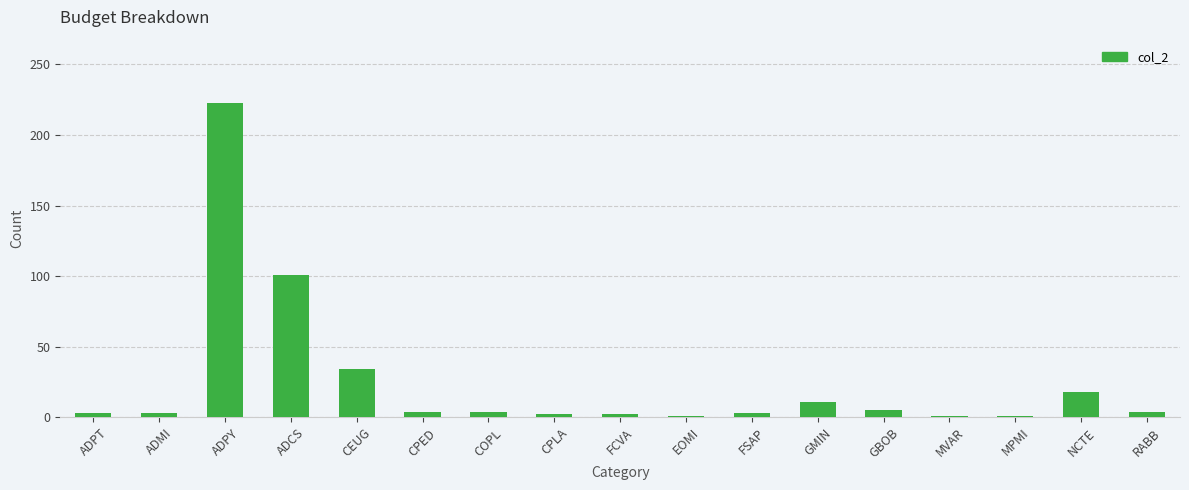

What is the value of the 15th bar from the left?

1